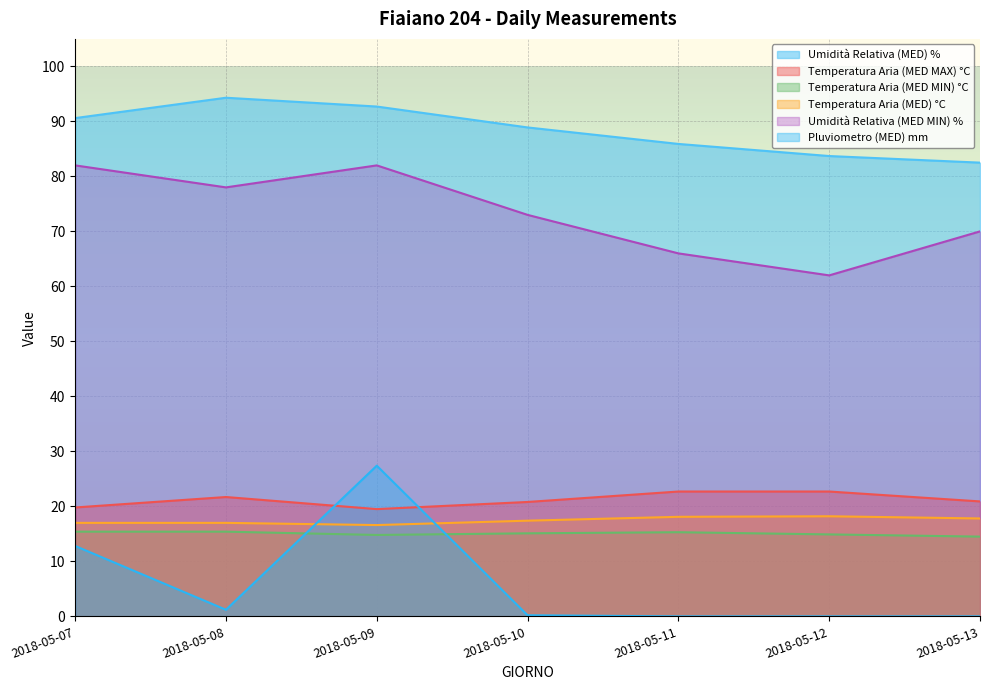

Reading right to left, transcribe all the data shown in this chart.

Umidità Relativa (MED) %: 82.5	83.7	85.9	88.9	92.7	94.3	90.6
Temperatura Aria (MED MAX) °C: 20.9	22.7	22.7	20.8	19.5	21.7	19.8
Temperatura Aria (MED MIN) °C: 14.5	14.9	15.3	15.1	14.8	15.4	15.4
Temperatura Aria (MED) °C: 17.8	18.2	18.1	17.4	16.6	17.0	17.0
Umidità Relativa (MED MIN) %: 70.0	62.0	66.0	73.0	82.0	78.0	82.0
Pluviometro (MED) mm: 0.0	0.0	0.0	0.2	27.4	1.2	12.8